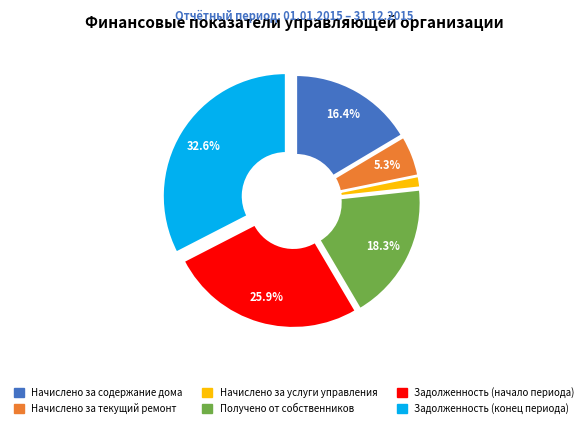

To the nearest percent, what portion does Получено от собственников represent?

18%